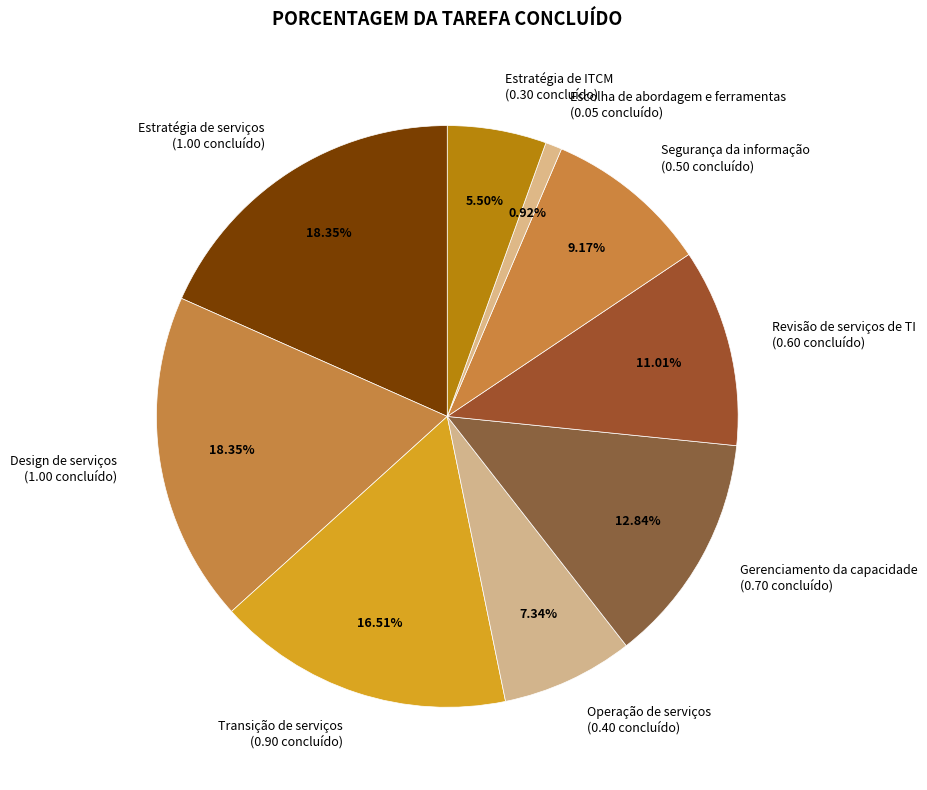

Count the number of slices in the pie.

9